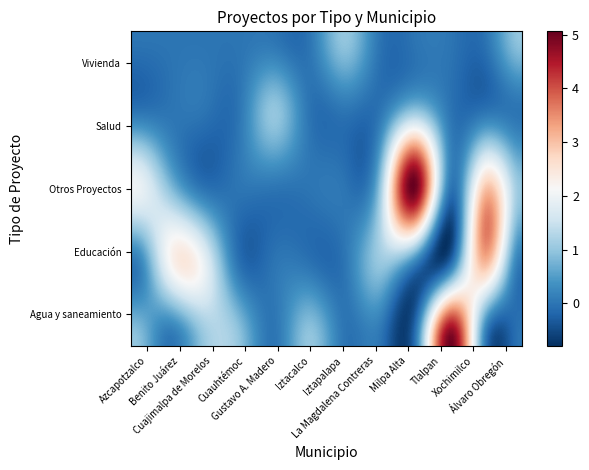

Reading left to right, extract all data points from this chart.

Agua y saneamiento: Azcapotzalco=1	Benito Juárez=0	Cuajimalpa de Morelos=1	Cuauhtémoc=1	Gustavo A. Madero=0	Iztacalco=1	Iztapalapa=0	La Magdalena Contreras=0	Milpa Alta=0	Tlalpan=5	Xochimilco=0	Álvaro Obregón=0
Educación: Azcapotzalco=0	Benito Juárez=2	Cuajimalpa de Morelos=2	Cuauhtémoc=0	Gustavo A. Madero=0	Iztacalco=0	Iztapalapa=0	La Magdalena Contreras=1	Milpa Alta=0	Tlalpan=0	Xochimilco=3	Álvaro Obregón=0
Otros Proyectos: Azcapotzalco=2	Benito Juárez=1	Cuajimalpa de Morelos=0	Cuauhtémoc=0	Gustavo A. Madero=0	Iztacalco=0	Iztapalapa=0	La Magdalena Contreras=1	Milpa Alta=5	Tlalpan=0	Xochimilco=3	Álvaro Obregón=1
Salud: Azcapotzalco=0	Benito Juárez=0	Cuajimalpa de Morelos=0	Cuauhtémoc=0	Gustavo A. Madero=1	Iztacalco=0	Iztapalapa=0	La Magdalena Contreras=0	Milpa Alta=1	Tlalpan=0	Xochimilco=0	Álvaro Obregón=0
Vivienda: Azcapotzalco=0	Benito Juárez=0	Cuajimalpa de Morelos=0	Cuauhtémoc=0	Gustavo A. Madero=0	Iztacalco=0	Iztapalapa=1	La Magdalena Contreras=0	Milpa Alta=0	Tlalpan=0	Xochimilco=0	Álvaro Obregón=1